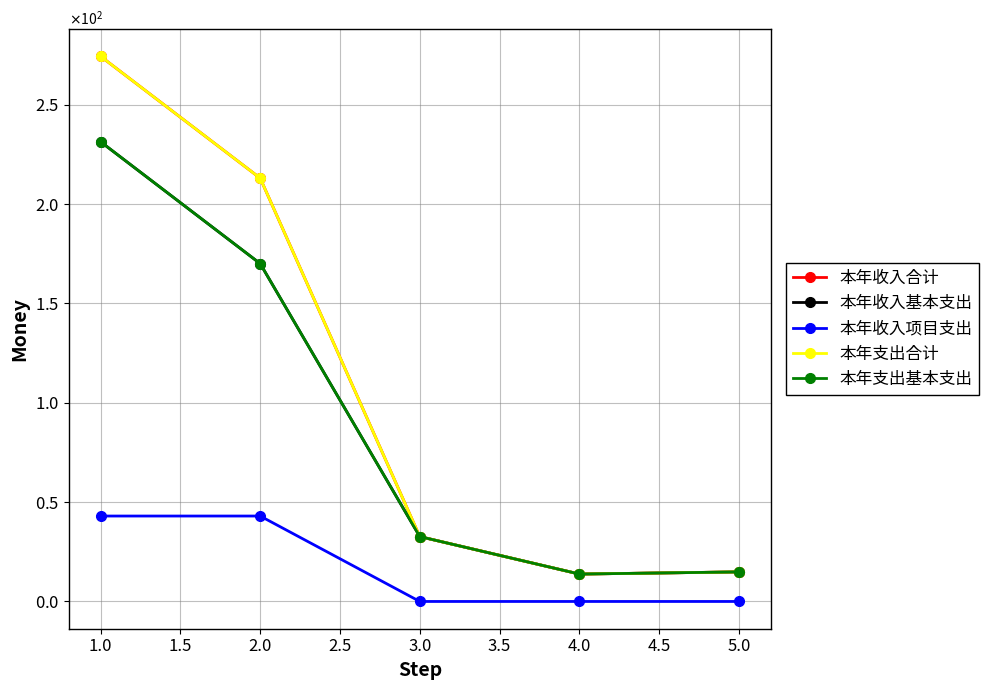

Which has a higher value, 2.0 or 1.0?

1.0